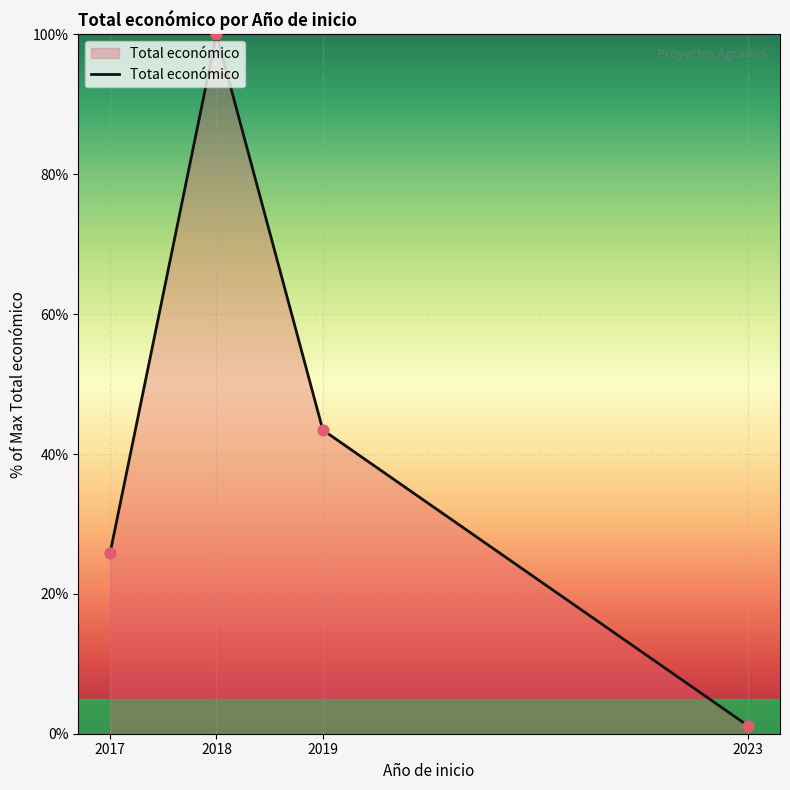

What is the change in value from 2017 to 2018?

+74.1